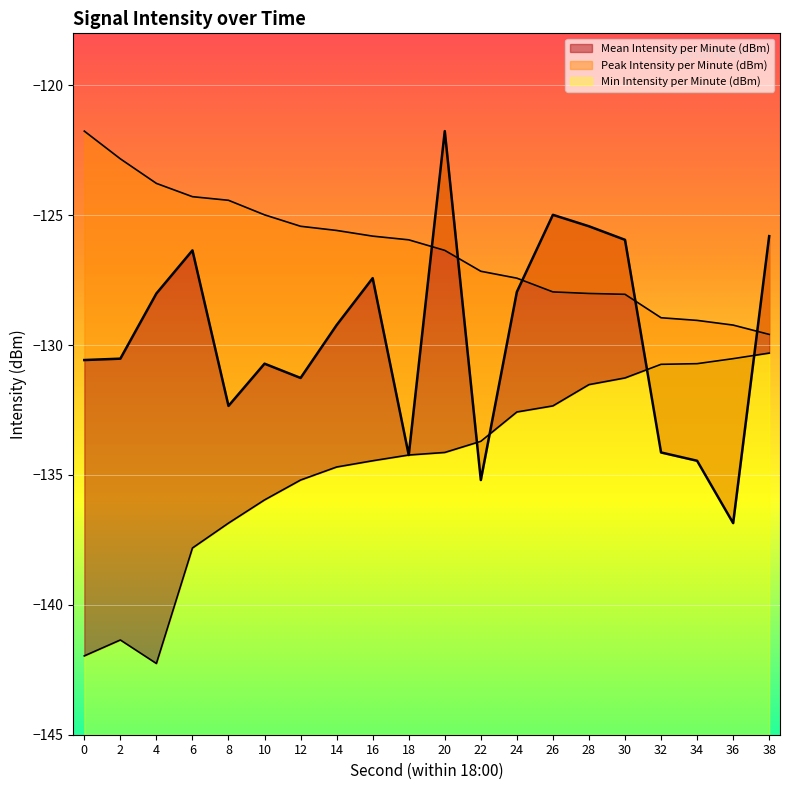

What is the total value across all series at 30?

-385.3